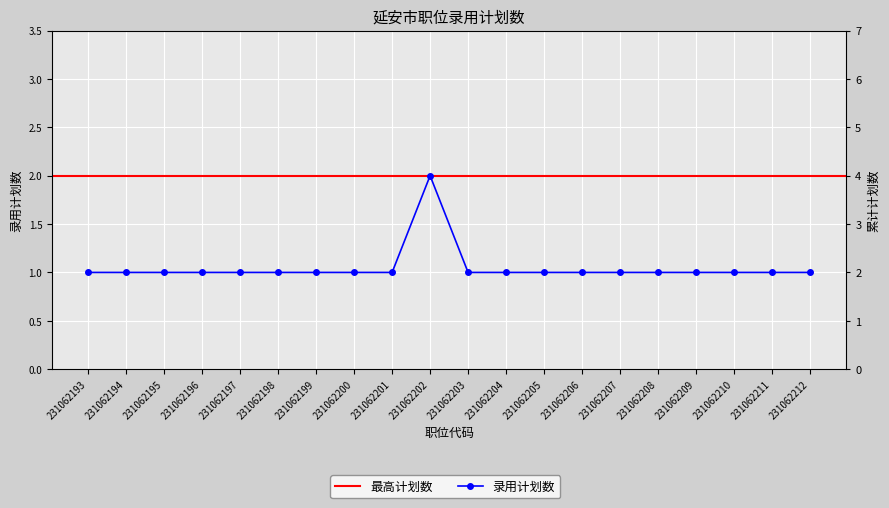

True or false: the data shows 0 at 231062199.

False